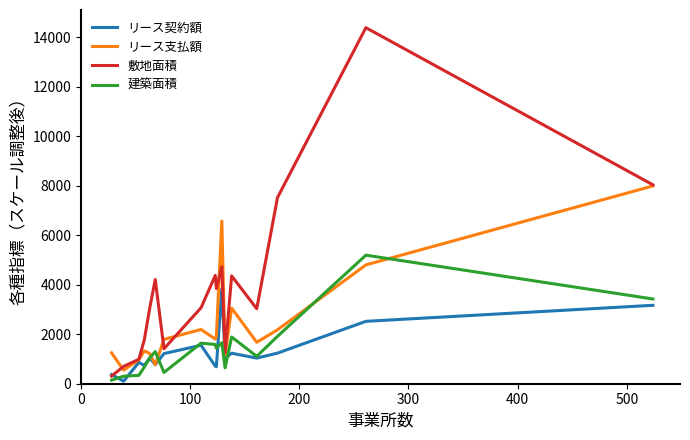

Which series has the largest range (max minus min)?

敷地面積